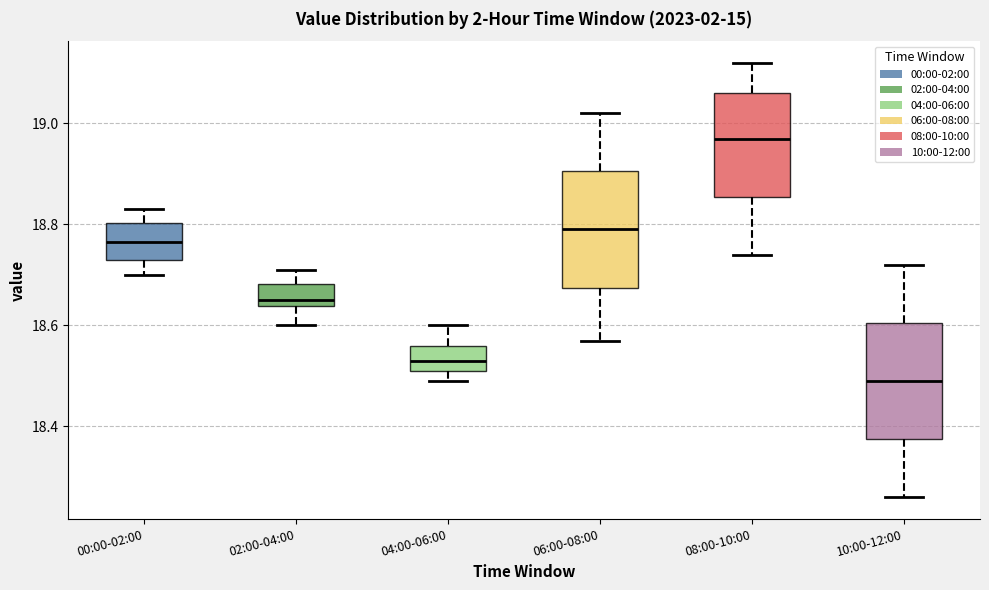

Where does the lower whisker of the box for 08:00-10:00 end on the y-axis? The values are not printed on the chart, so give them approximately, as read against the axis.

18.74